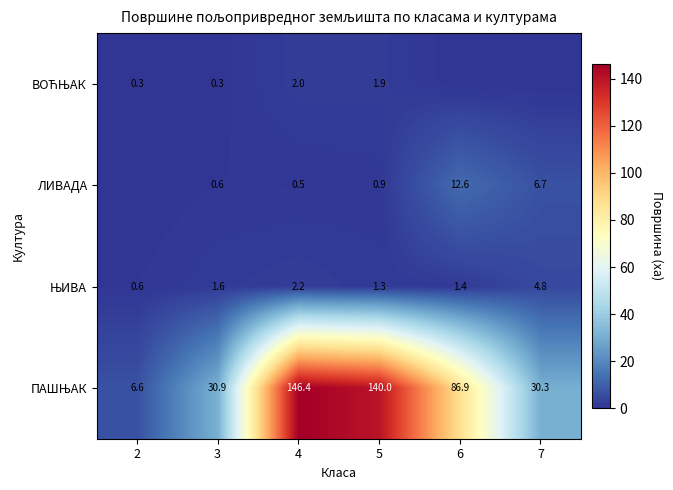

What is the difference between the ВОЋЊАК values at 6 and 5?

1.9